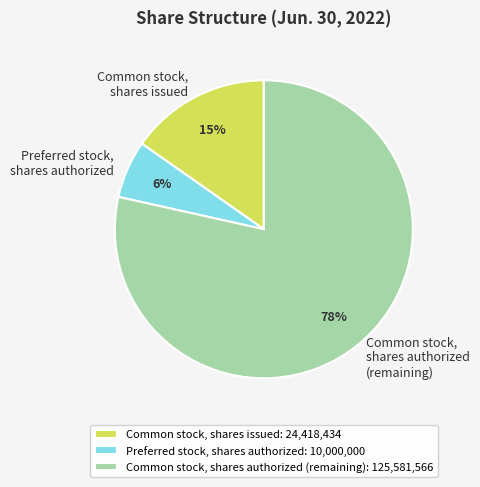

Which slice is the largest?

Common stock, shares authorized